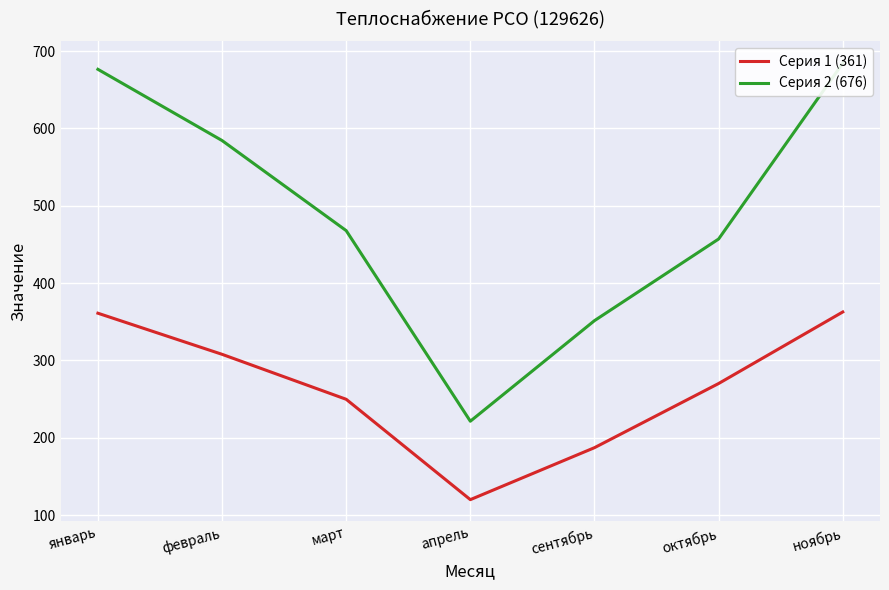

At how many categories does at least one series exceed 282?

6